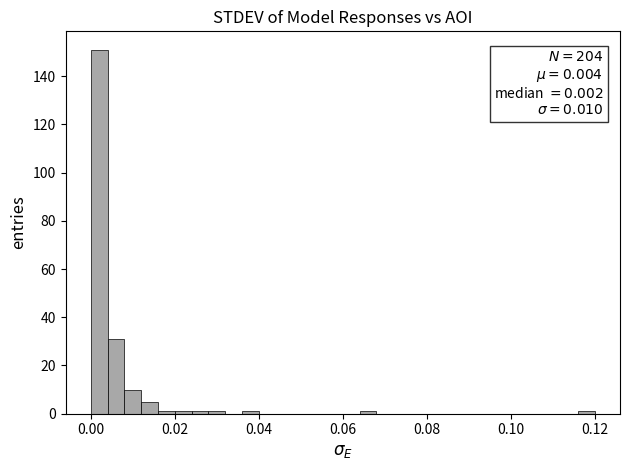

Around what value on the x-axis is the tallest bar? Give the approximate position of its centre, as read against the axis.

0.002